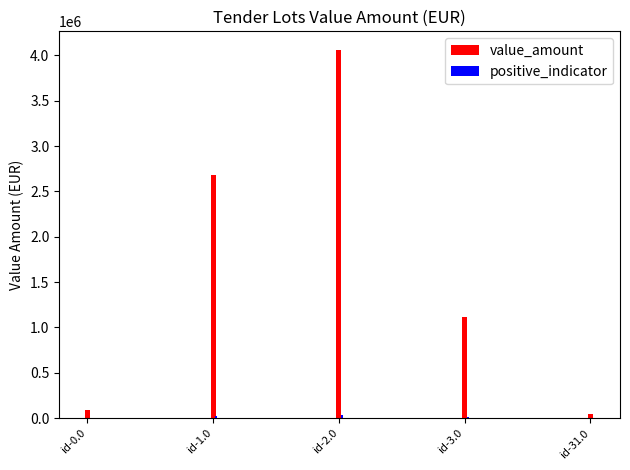

What is the maximum value shown in the chart?

4062103.7